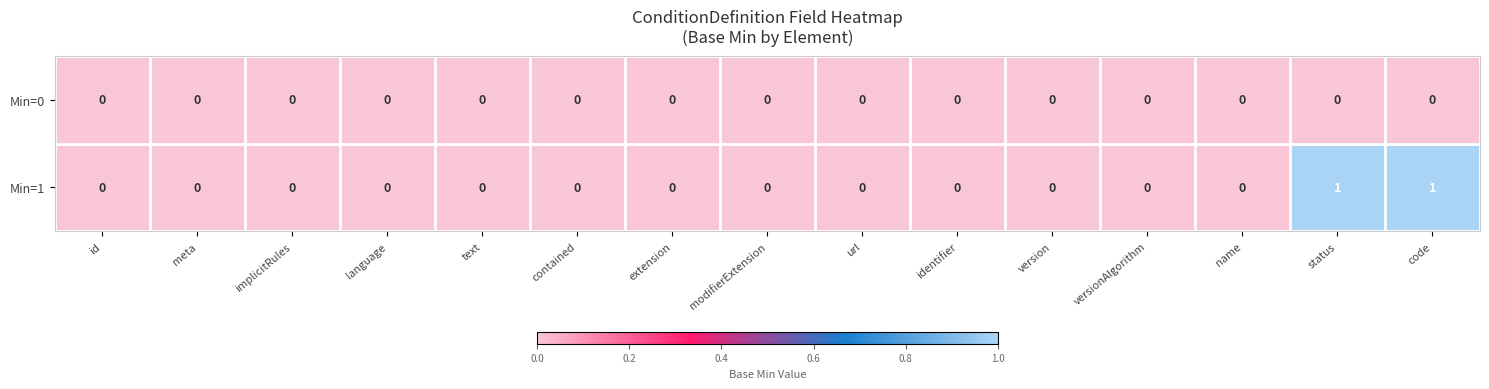

Count the Min=1 values in the range 0 to 1.

15